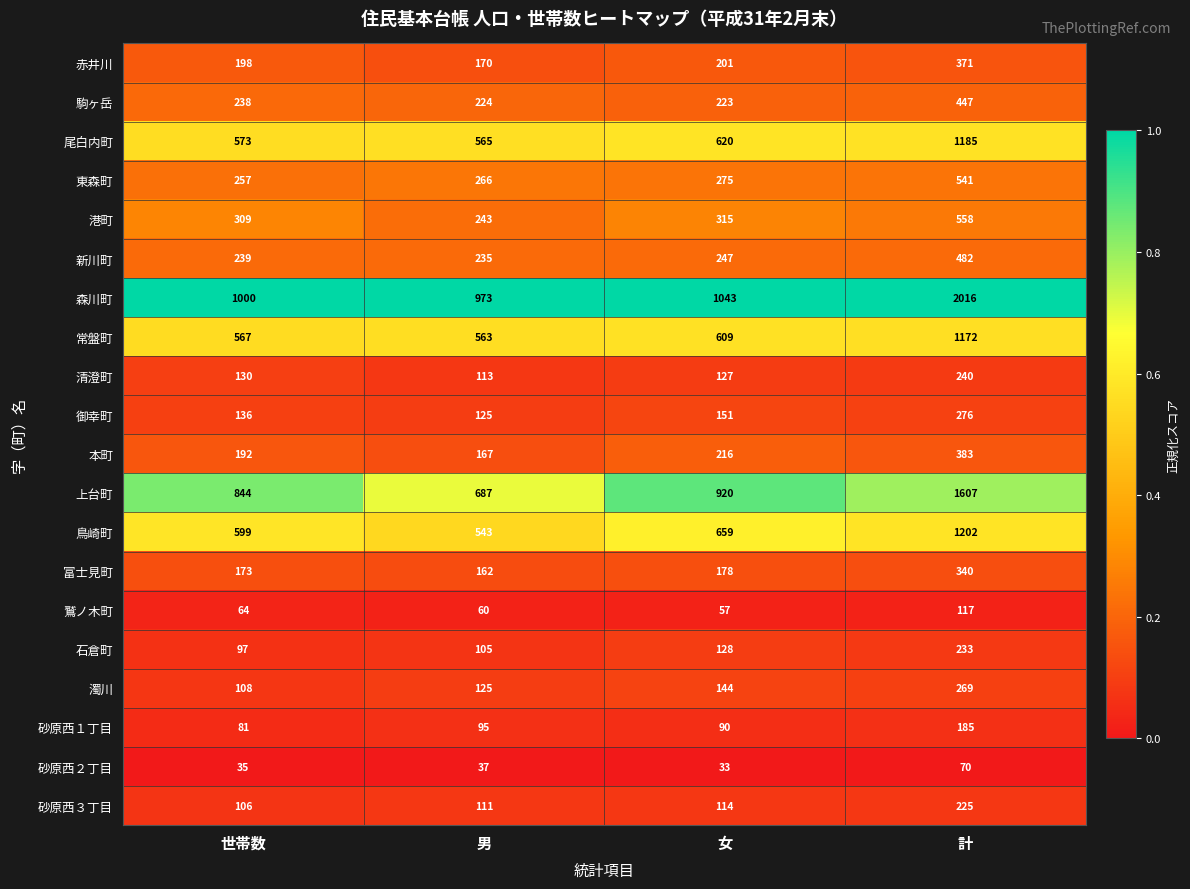

Which series has the largest total across all categories?

森川町